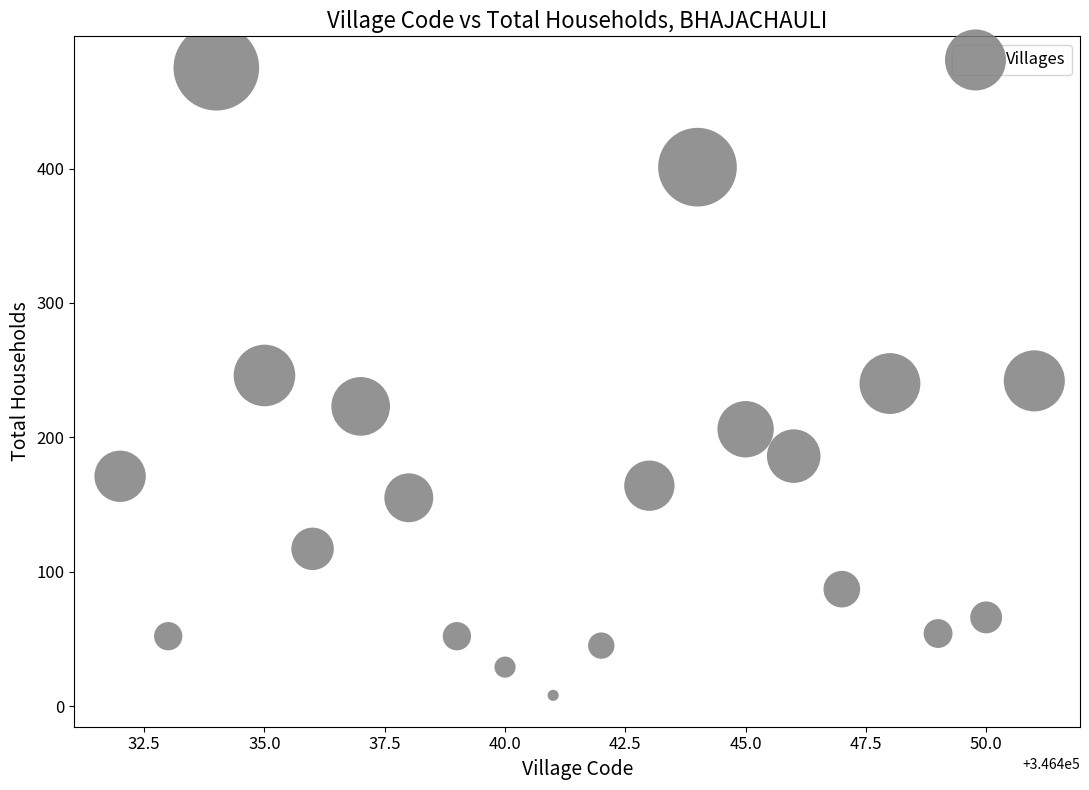

What is the range of X values (max minus min)?

19